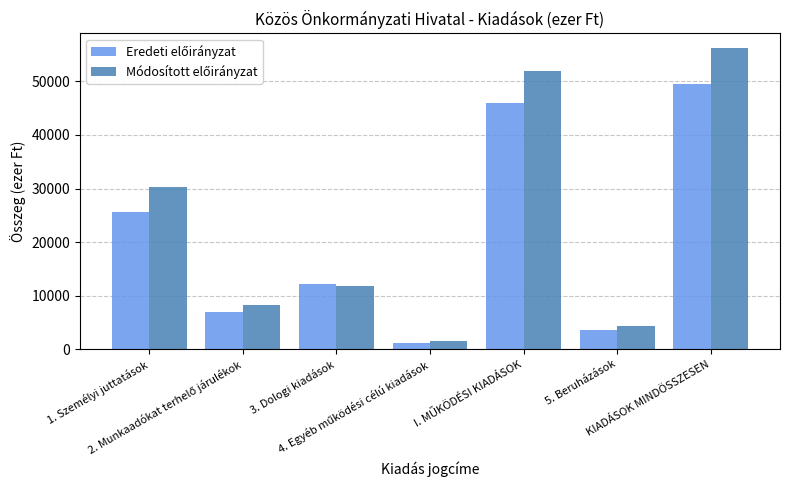

How many distinct data groups are displayed?

2